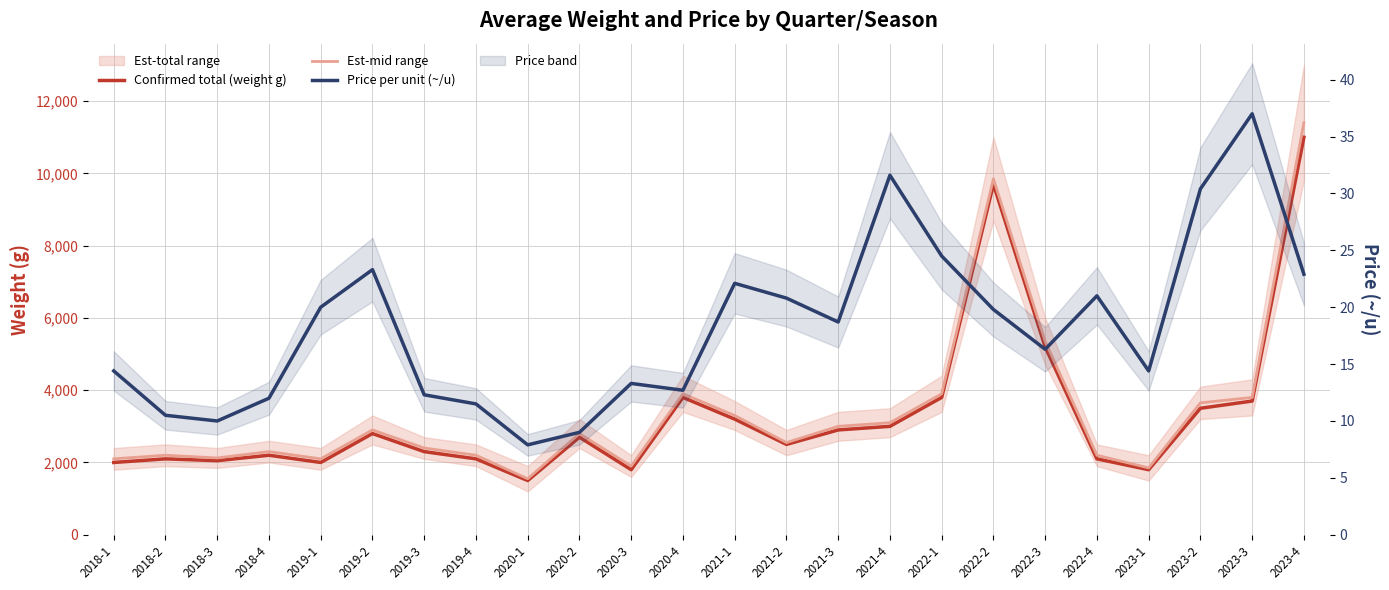

Reading left to right, extract all data points from this chart.

Confirmed total (weight g): 2000.0	2100.0	2050.0	2200.0	2000.0	2800.0	2300.0	2100.0	1500.0	2700.0	1800.0	3800.0	3200.0	2500.0	2900.0	3000.0	3800.0	9700.0	5200.0	2100.0	1800.0	3500.0	3700.0	11000.0
Est-mid range: 2100.0	2200.0	2125.0	2300.0	2100.0	2900.0	2400.0	2200.0	1550.0	2800.0	1900.0	3900.0	3300.0	2550.0	3000.0	3100.0	3900.0	9850.0	5350.0	2200.0	1850.0	3650.0	3800.0	11400.0
Price per unit (~/u): 14.4	10.5	10.0	12.0	20.0	23.3	12.3	11.5	7.9	9.0	13.3	12.7	22.1	20.8	18.7	31.6	24.5	19.8	16.3	21.0	14.4	30.4	37.0	22.9